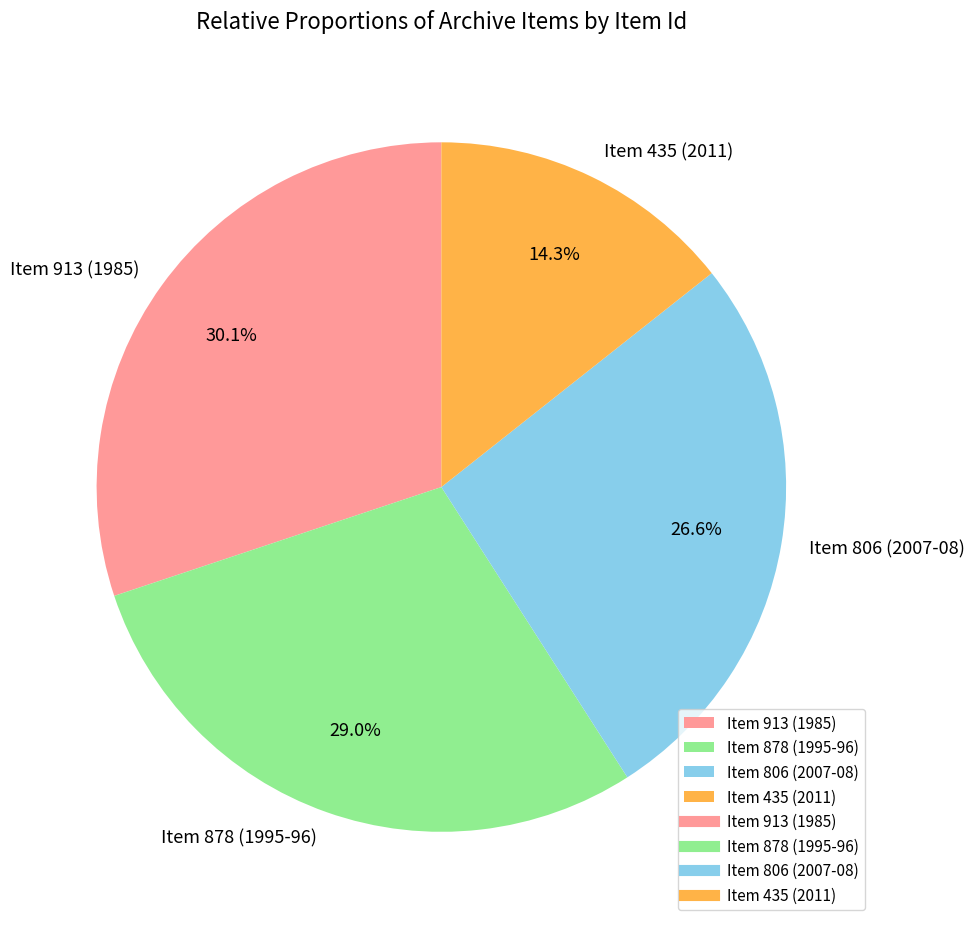

Rank the categories by value from highest to lowest.

Item 913 (1985), Item 878 (1995-96), Item 806 (2007-08), Item 435 (2011)